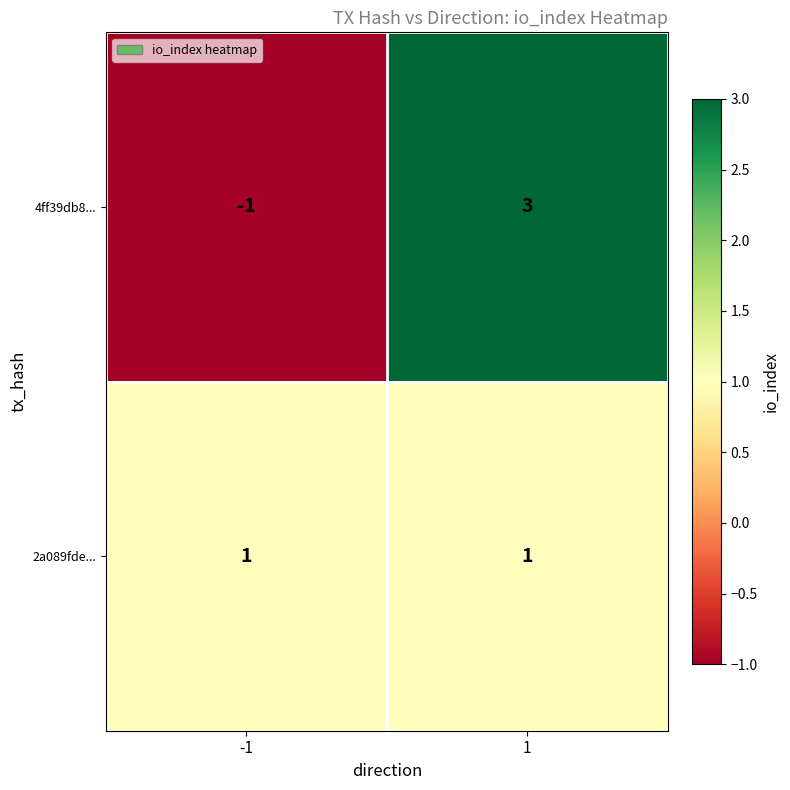

Count the number of categories in the chart.

2